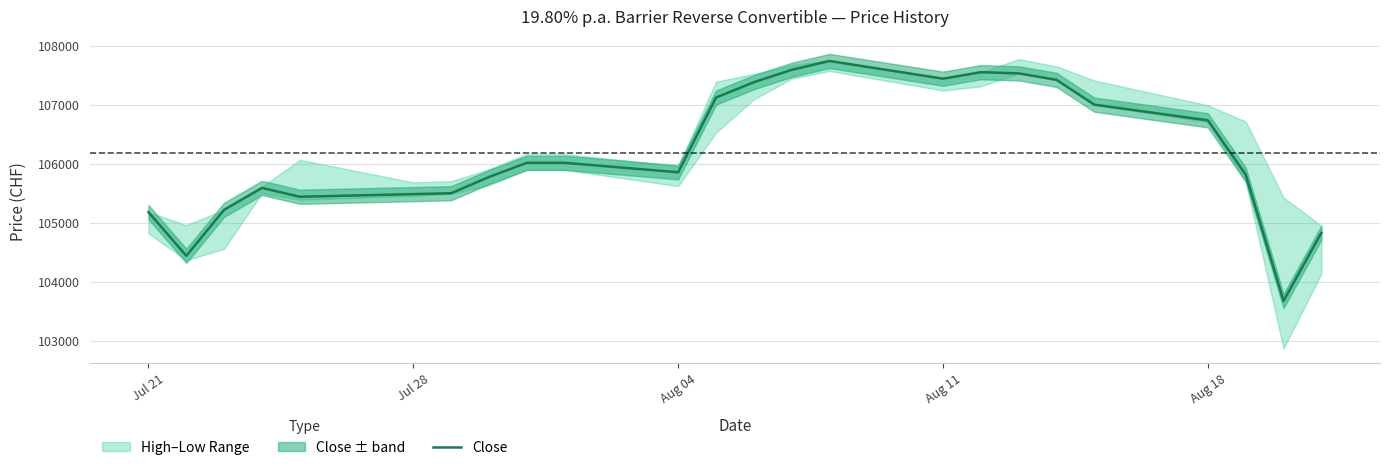

The value of Close at Aug 11 is 107440. True or false?

True